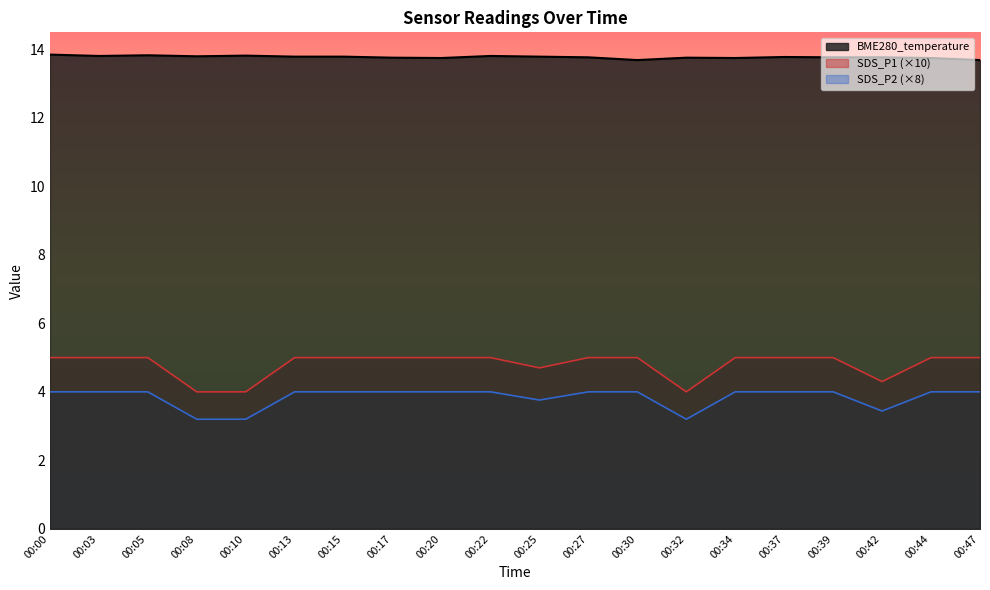

At which category does the chart reach its peak across all series?

00:00